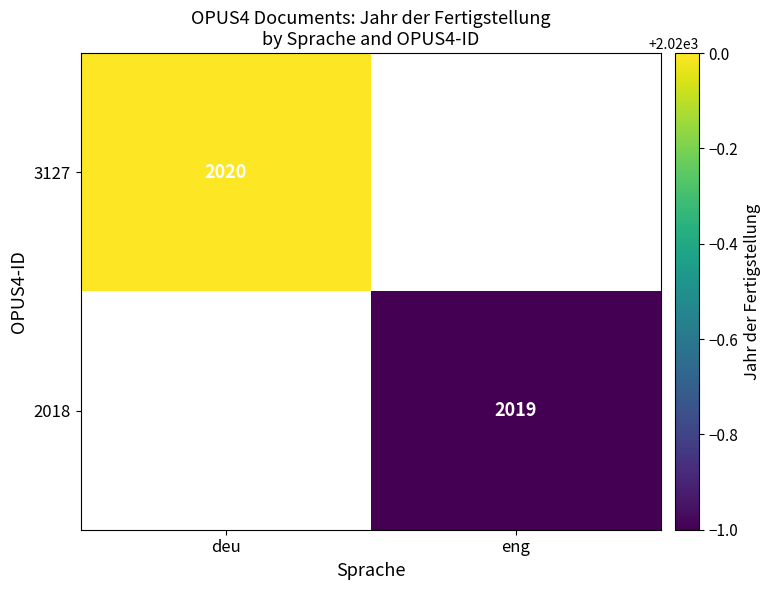

The 2018 series shows 538.8 at eng. True or false?

False